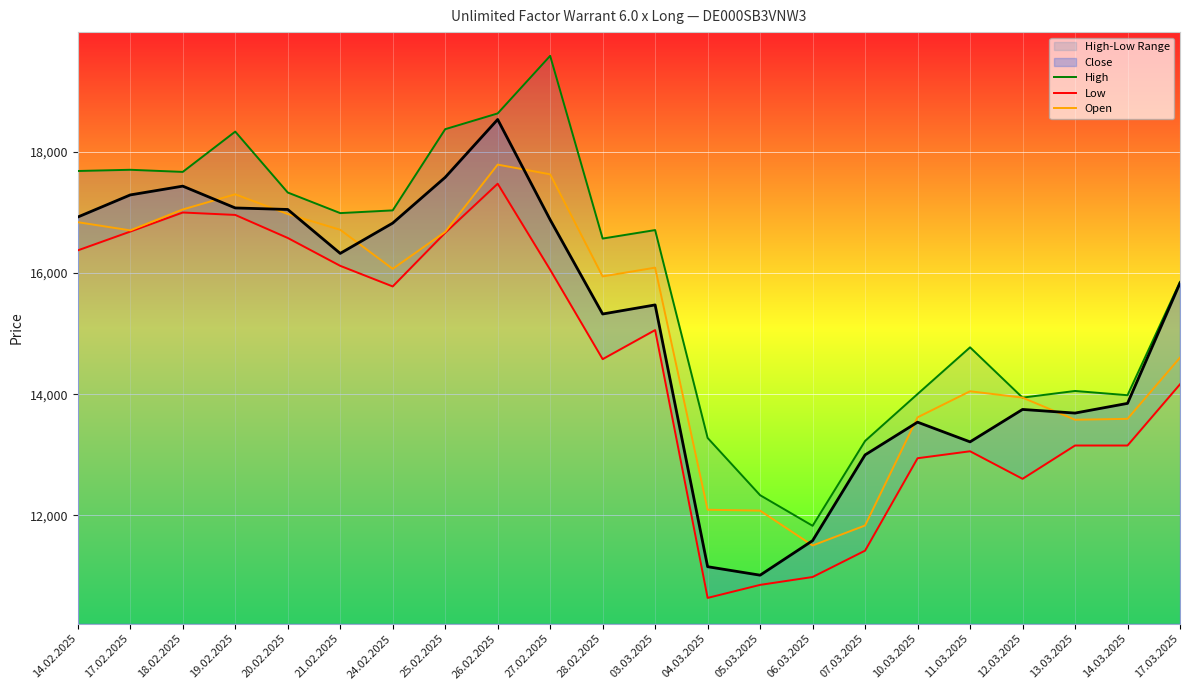

Reading right to left, transcribe all the data shown in this chart.

High: 15855	13985	14055	13945	14775	14005	13230	11830	12335	13280	16710	16570	19585	18635	18375	17035	16990	17330	18335	17670	17705	17685
Low: 14165	13155	13155	12605	13060	12945	11420	10985	10855	10640	15060	14580	16055	17475	16665	15780	16120	16580	16960	17000	16685	16375
Open: 14605	13595	13580	13945	14050	13620	11835	11505	12080	12095	16090	15945	17630	17790	16680	16070	16715	16975	17300	17050	16705	16840
Close: 15835	13850	13690	13750	13215	13540	13000	11585	11015	11155	15475	15325	16880	18535	17580	16825	16325	17050	17075	17435	17290	16925